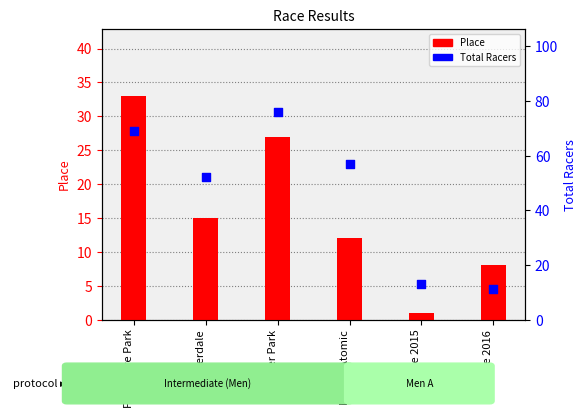

Is the value of Place at Cloverdale greater than the value of Total Racers at Foreshore Park?

No